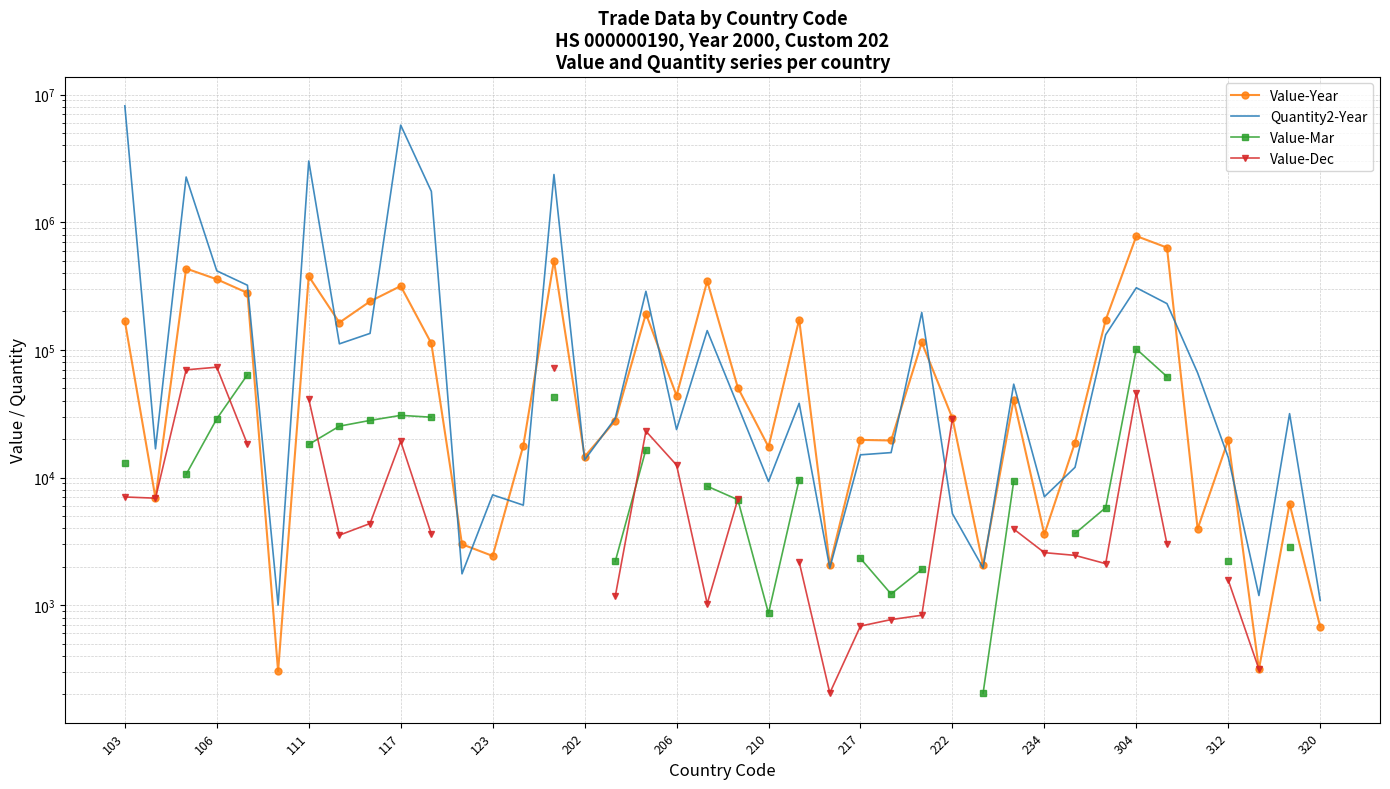

What are all the series names shown in the legend?

Value-Year, Quantity2-Year, Value-Mar, Value-Dec